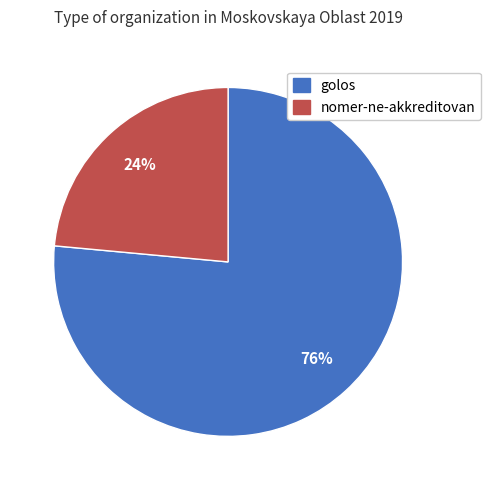

Combined, do nomer-ne-akkreditovan and golos account for over 50%?

Yes